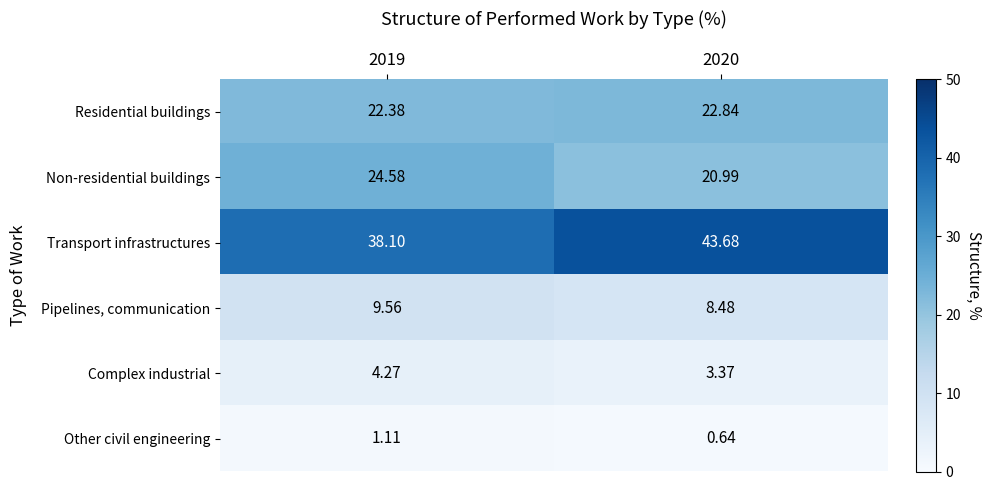

Is the value of Transport infrastructures at 2019 greater than the value of Pipelines, communication at 2019?

Yes